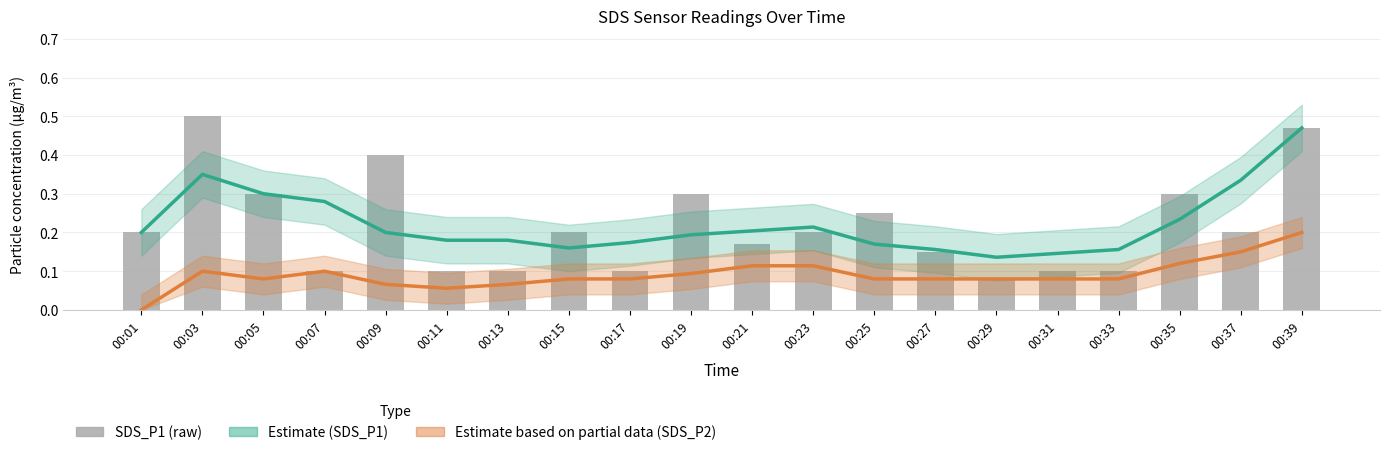

What is the value of the Estimate based on partial data (SDS_P2) bar at the 20th from the left?

0.2